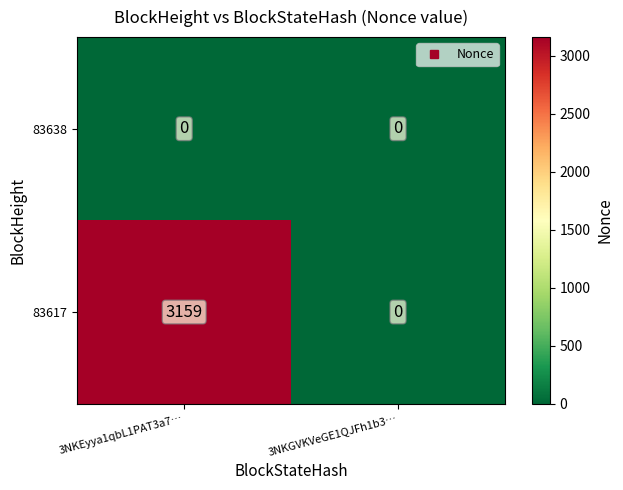

Between 3NKEyya1qbL1PAT3a7… and 3NKGVKVeGE1QJFh1b3…, which series saw the biggest shift?

83617